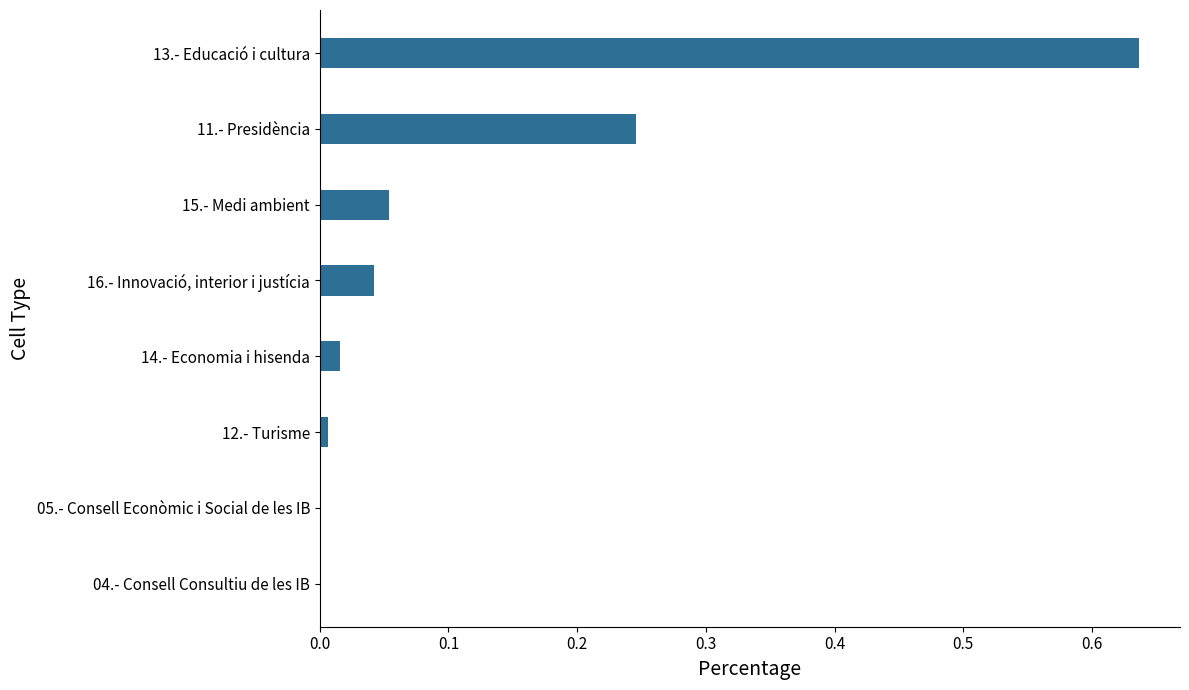

The chart shows a value of 0.0 at 12.- Turisme. True or false?

True